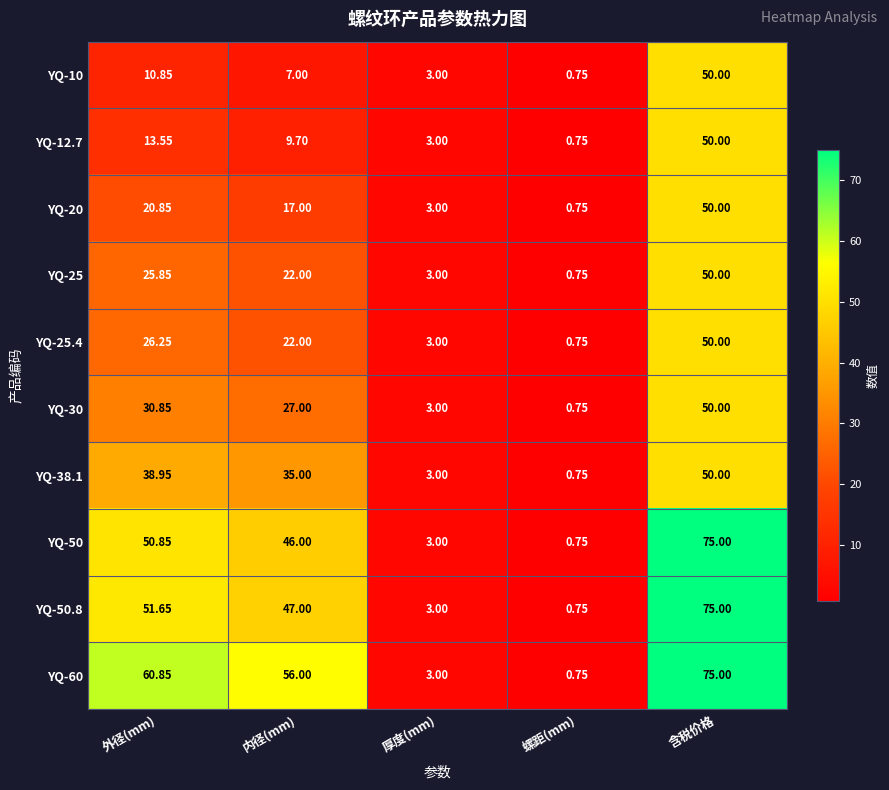

Rank the categories by YQ-25.4 value from highest to lowest.

含税价格, 外径(mm), 内径(mm), 厚度(mm), 螺距(mm)